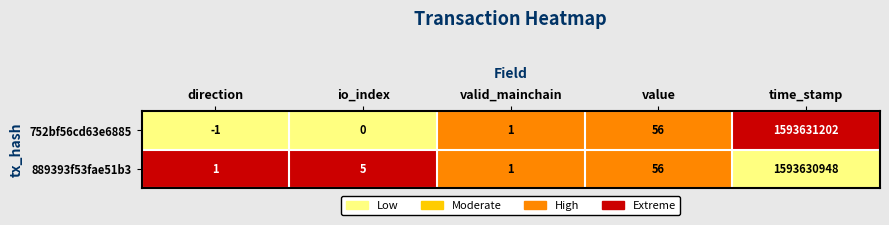

What is the sum of all 889393f53fae51b3 values?

1593631011